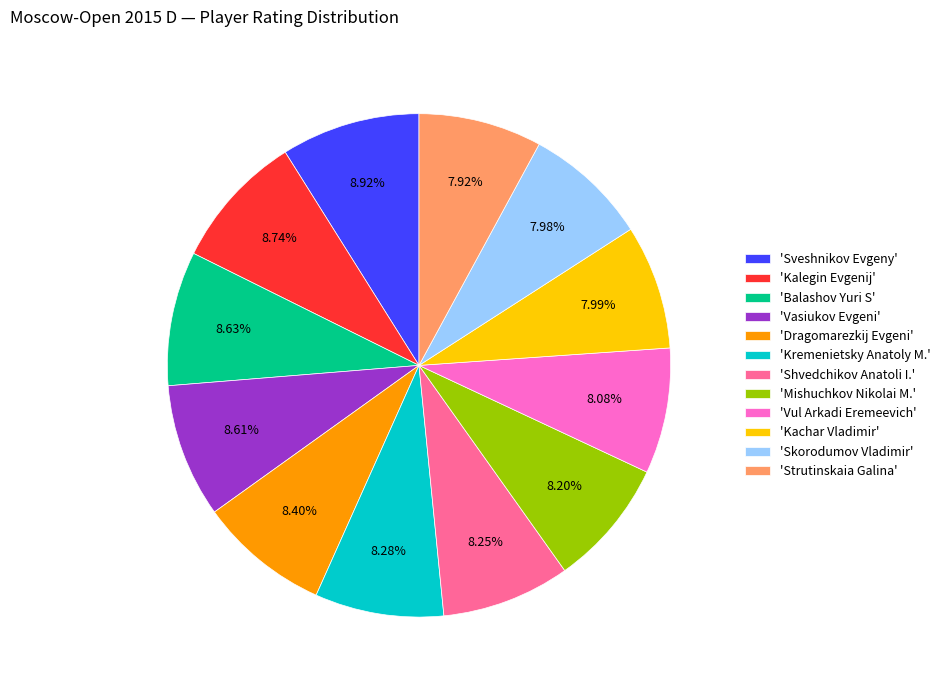

Is there a majority slice in this chart?

No